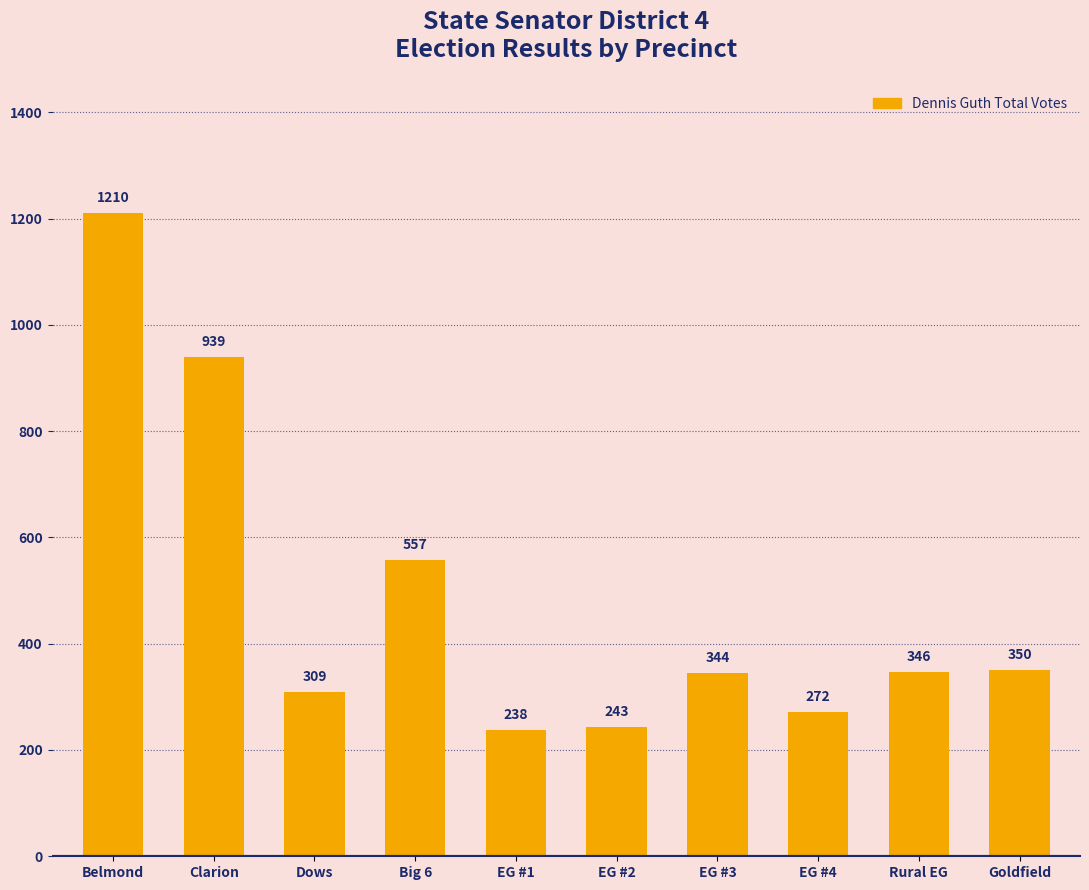

Reading left to right, transcribe all the data shown in this chart.

Belmond=1210	Clarion=939	Dows=309	Big 6=557	EG #1=238	EG #2=243	EG #3=344	EG #4=272	Rural EG=346	Goldfield=350